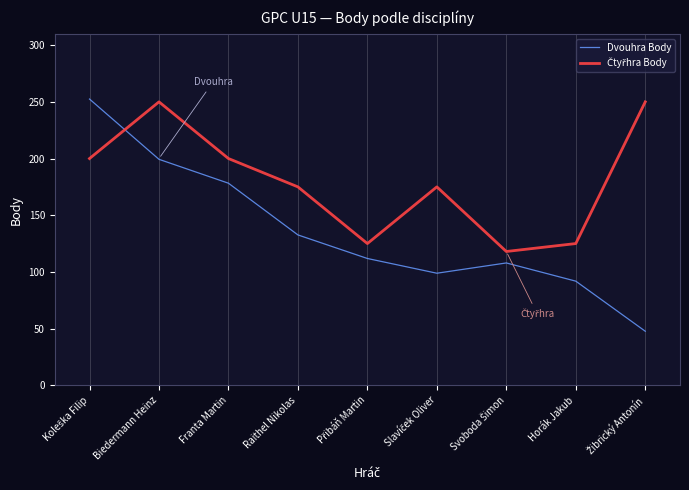

Which series has the widest spread of values?

Dvouhra Body